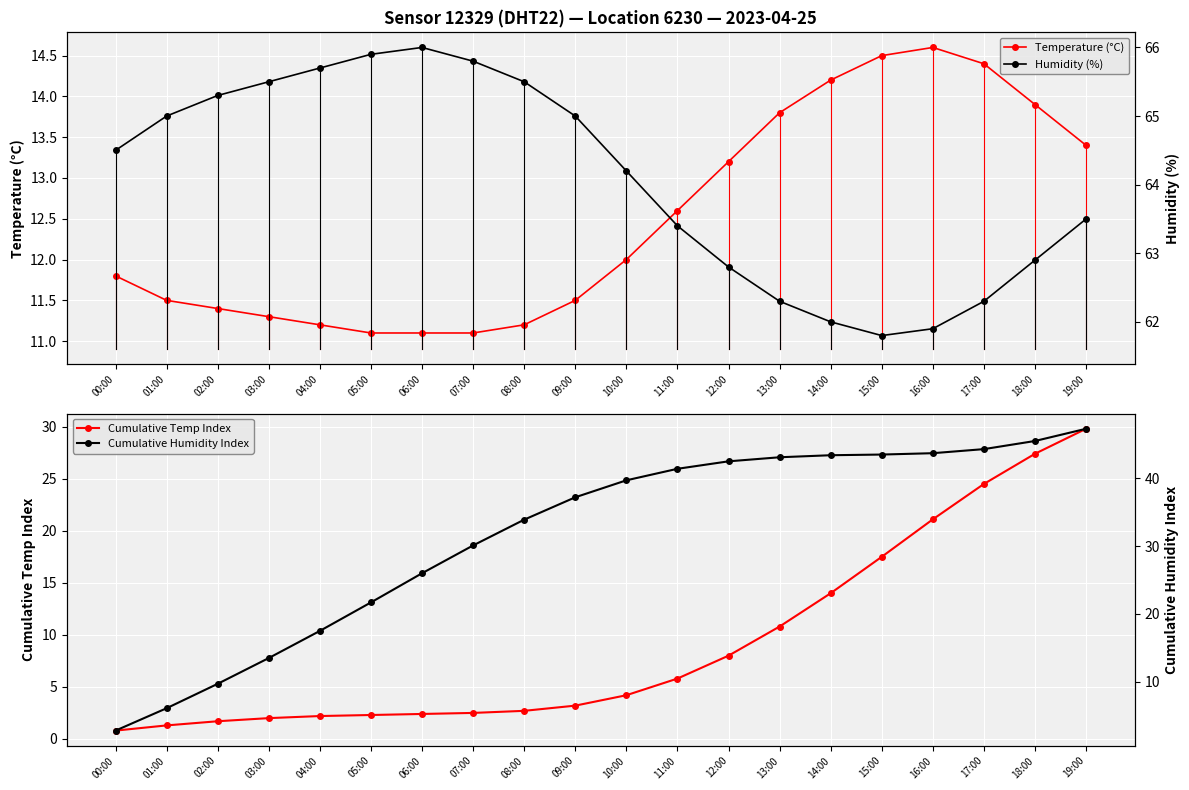

At which label is Temperature (°C) closest to 12?

10:00